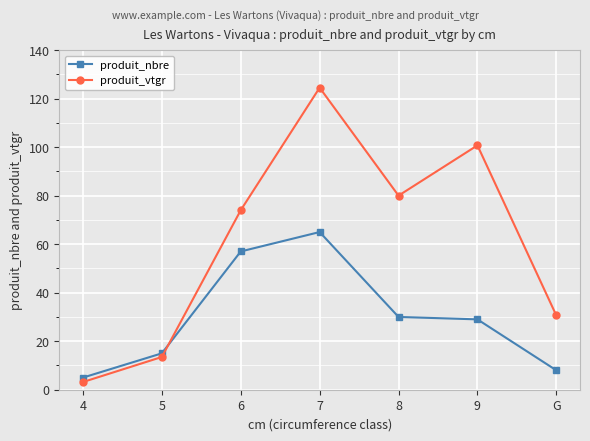

At which category is the sum across all series the highest?

7